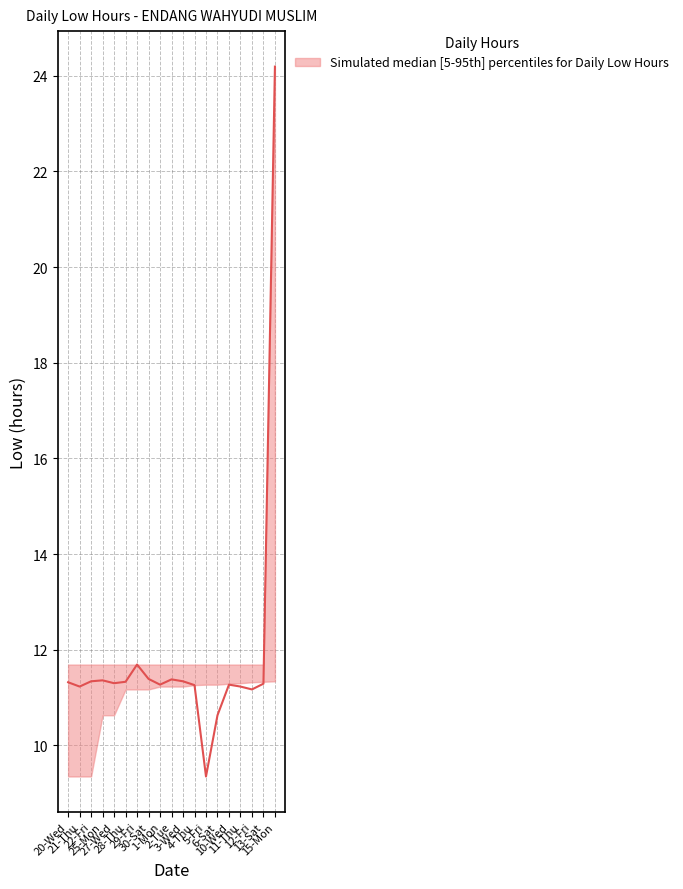

What is the total value across all series at 6-Sat?

33.6